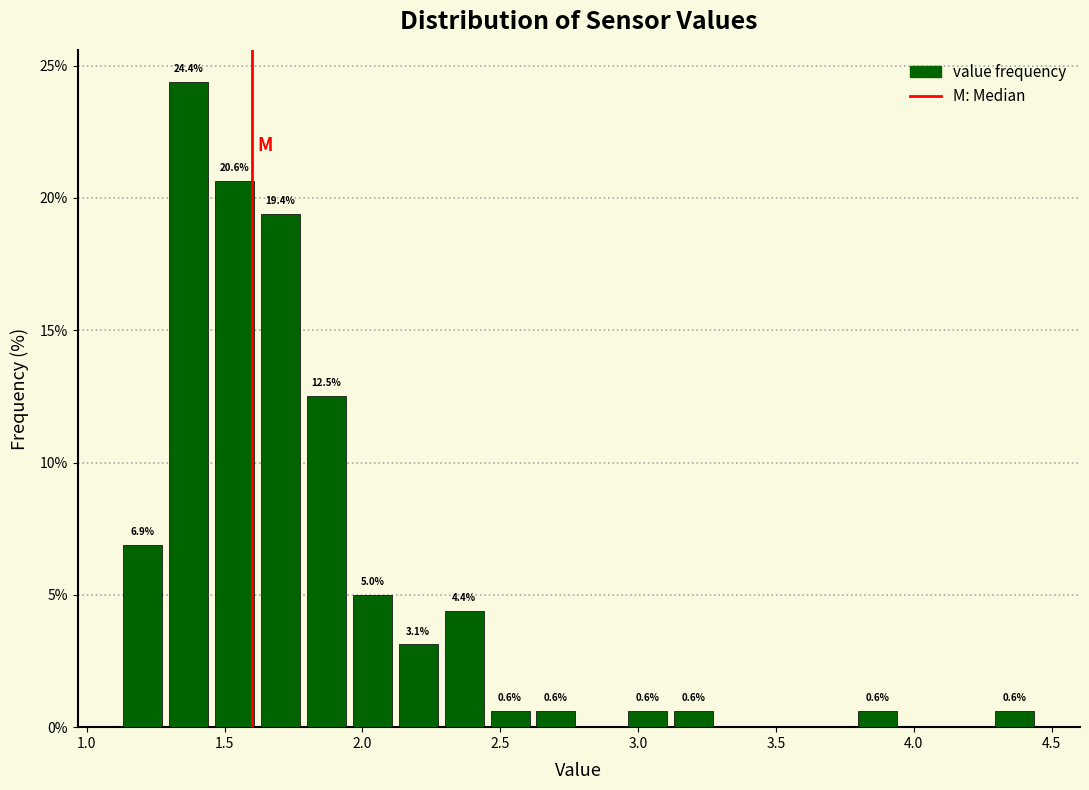

Around what value on the x-axis is the tallest bar? Give the approximate position of its centre, as read against the axis.

1.35